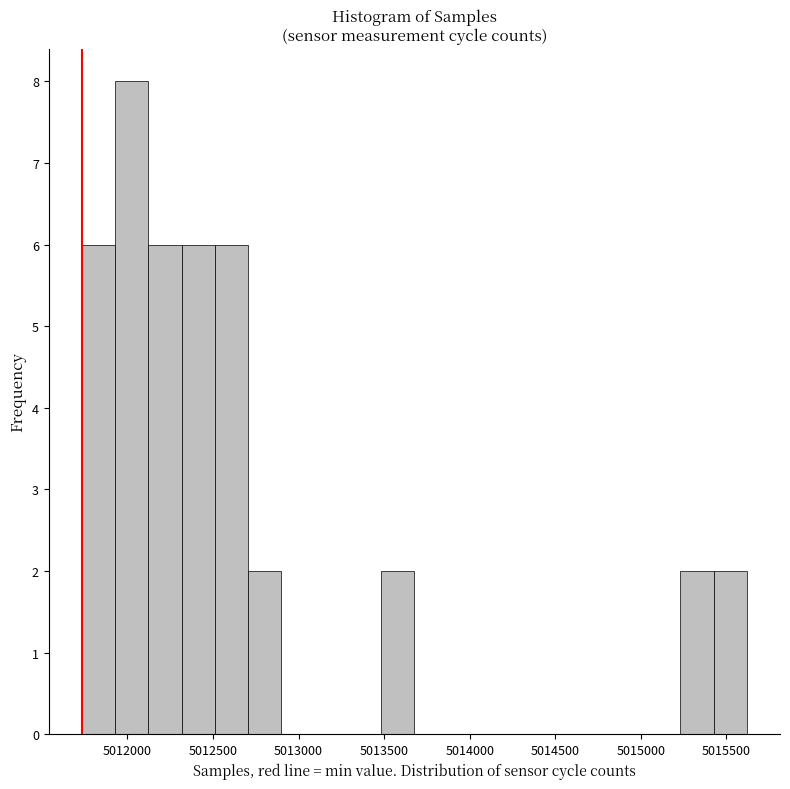

Read against the x-axis, roughly where is the centre of the tallest bar?

5012050